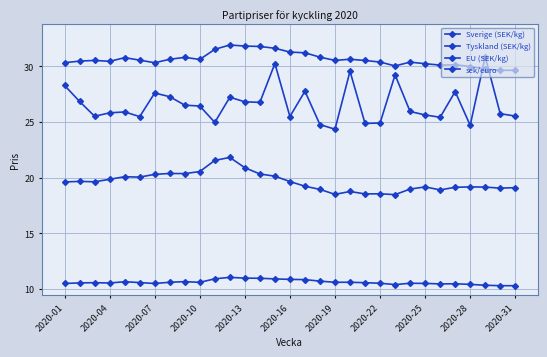

Which series has the largest total across all categories?

Tyskland (SEK/kg)